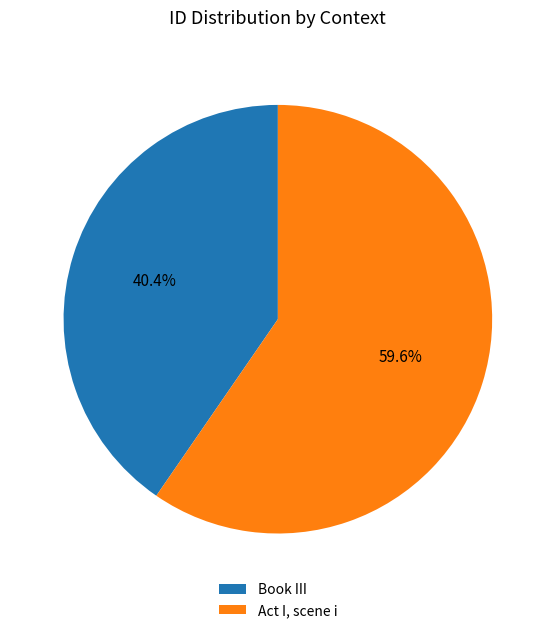

What portion of the pie excludes Book III?

59.6%